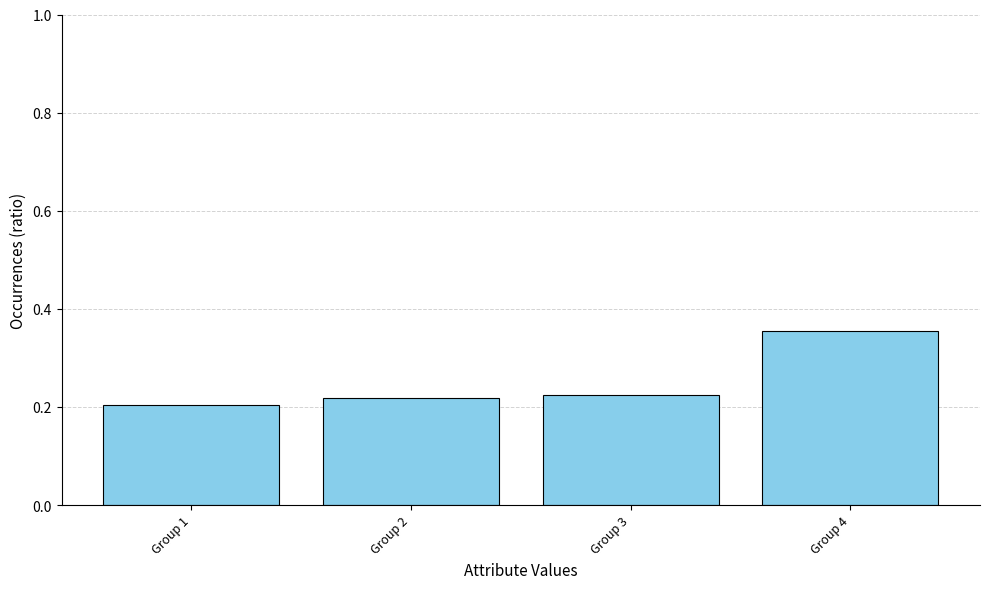

True or false: the data shows 0.2 at Group 2.

True